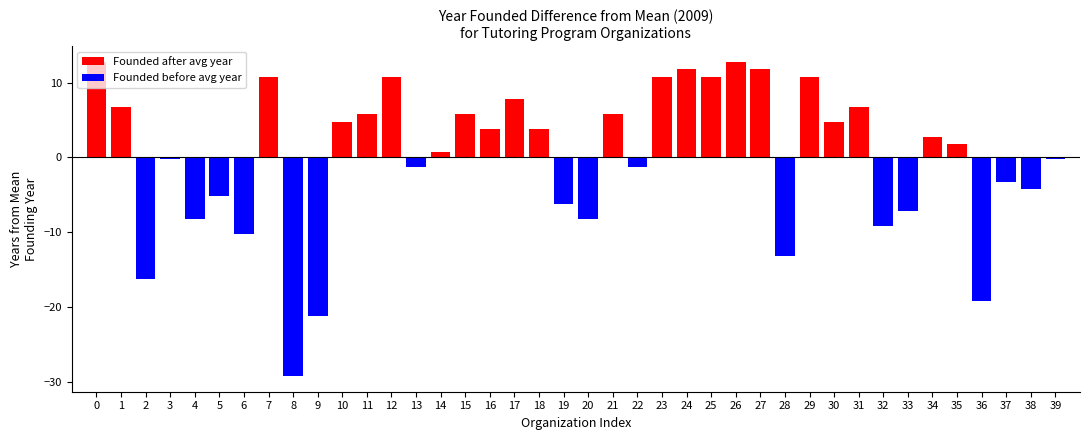

Are the bars grouped side by side (vs. stacked)?

No